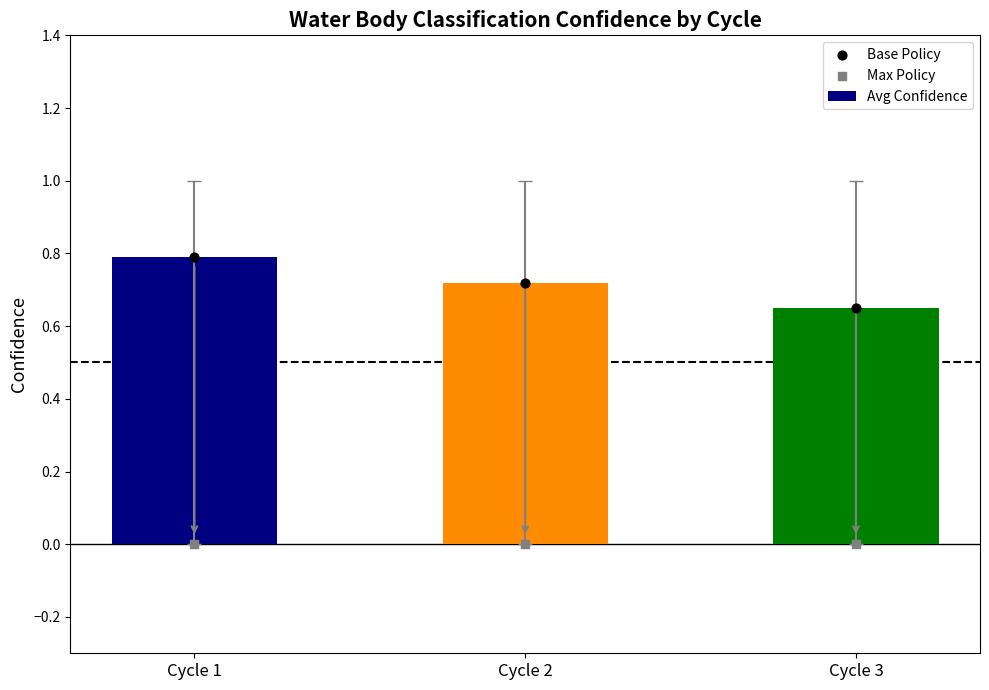

Is the value of Avg Confidence at Cycle 1 greater than the value of Max Policy at Cycle 1?

Yes